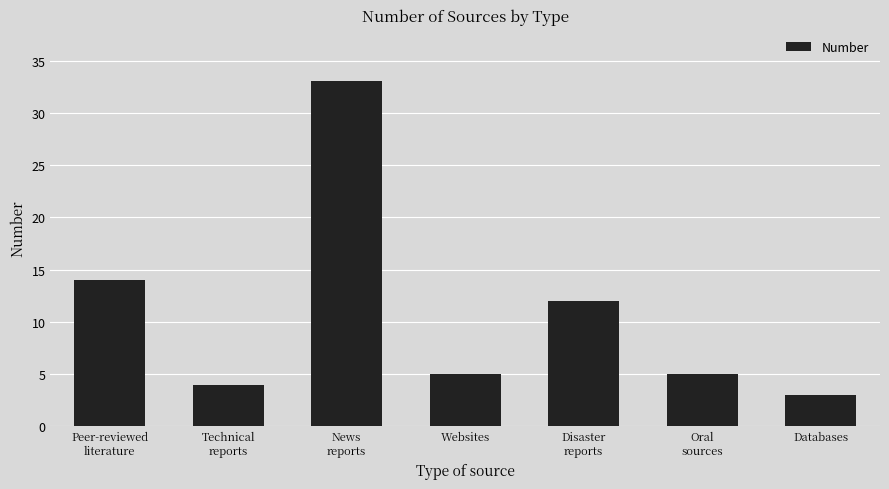

The value at Disaster
reports is 6. True or false?

False